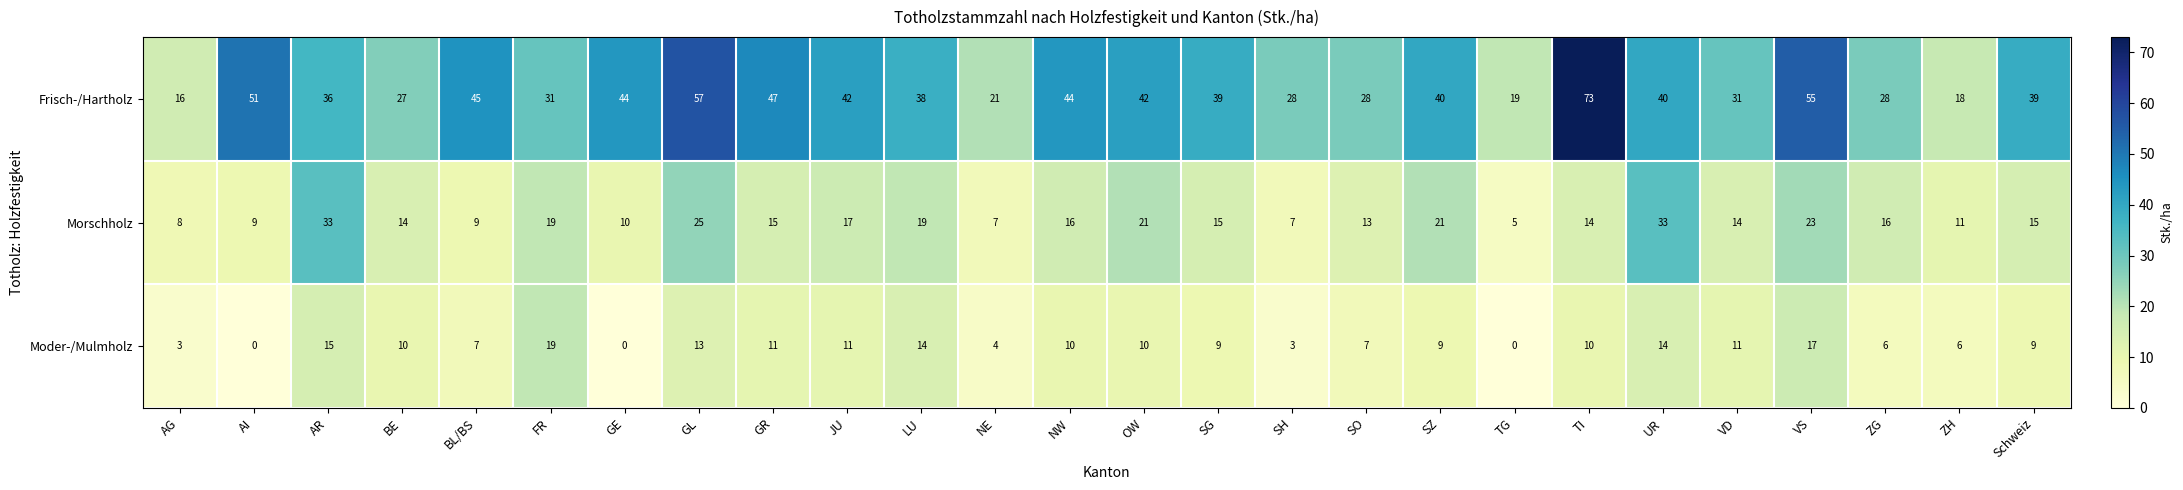

Rank the series at UR from highest to lowest value.

Frisch-/Hartholz, Morschholz, Moder-/Mulmholz